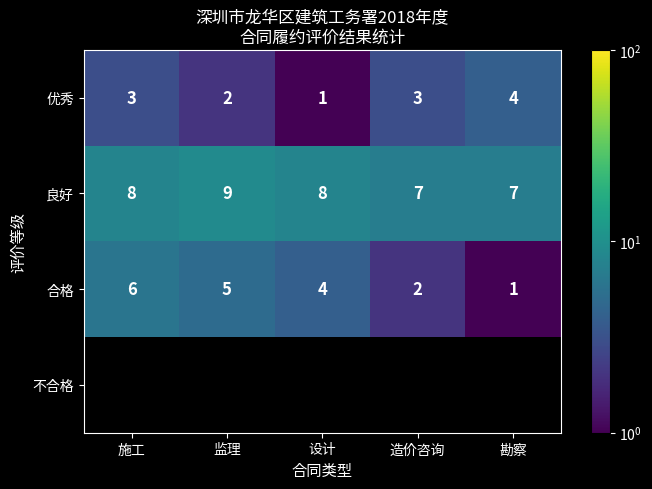

What is the maximum value for 优秀?

4